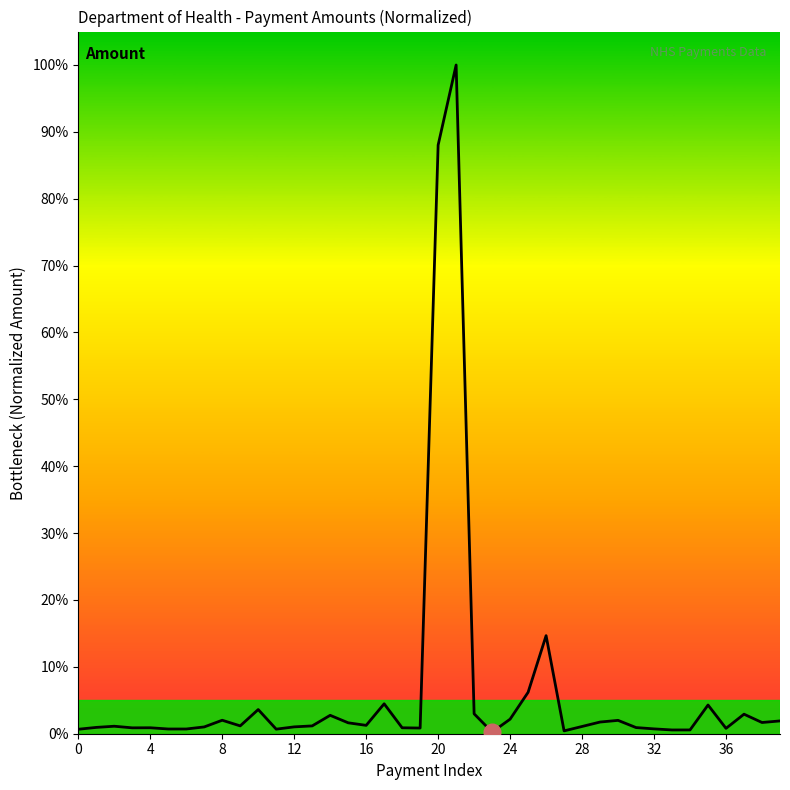

What is the label of the 10th point from the right?

30